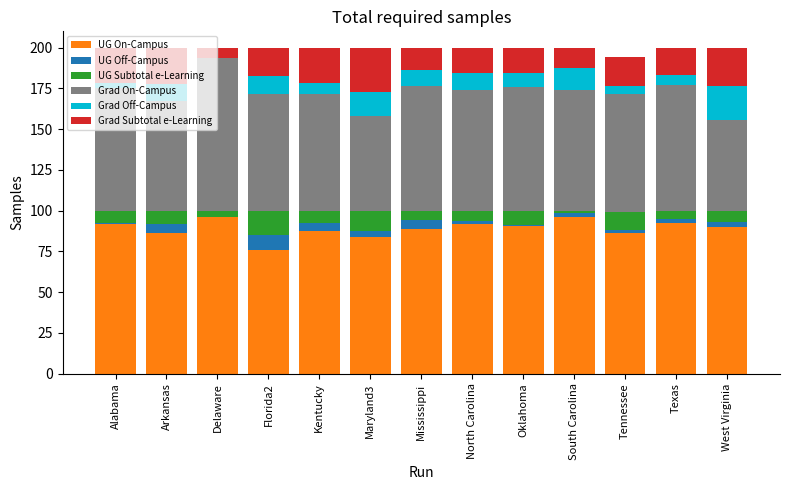

True or false: UG On-Campus has a value of 88.6 at Mississippi.

True